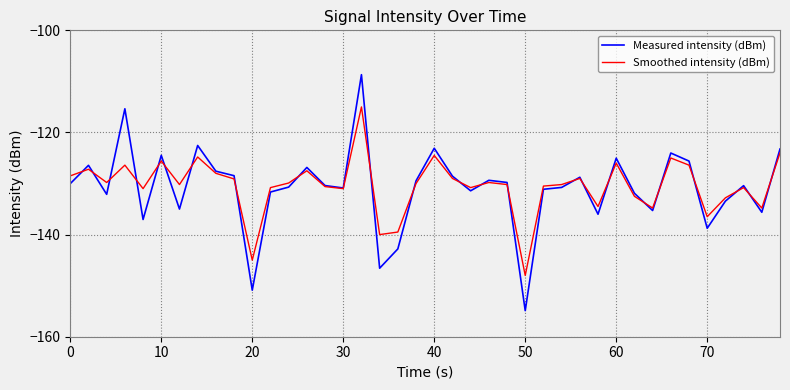

Which series has the largest range (max minus min)?

Measured intensity (dBm)